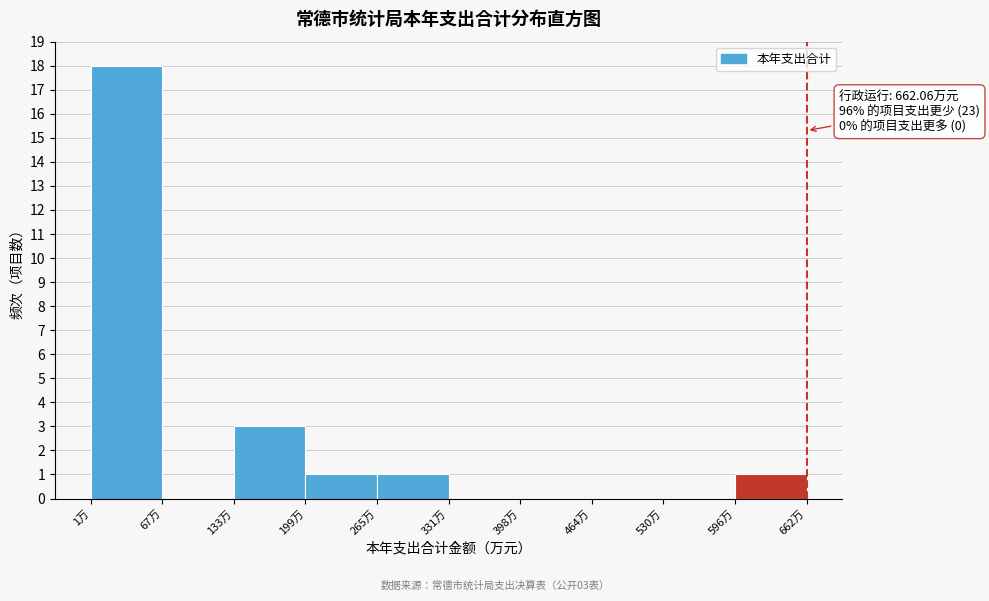

Which range on the x-axis has the tallest bar?

0 to 70